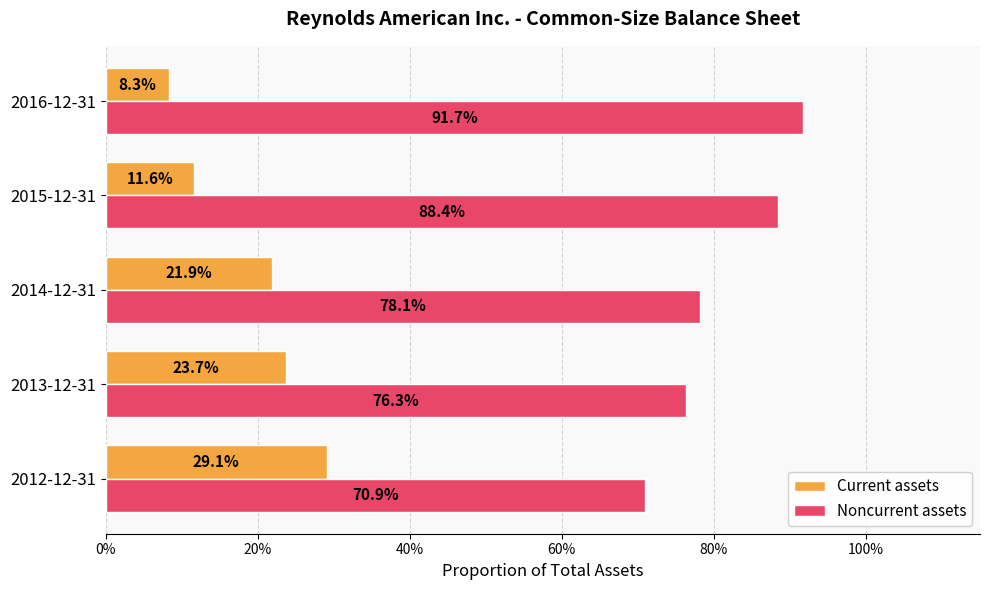

What are all the series names shown in the legend?

Current assets, Noncurrent assets